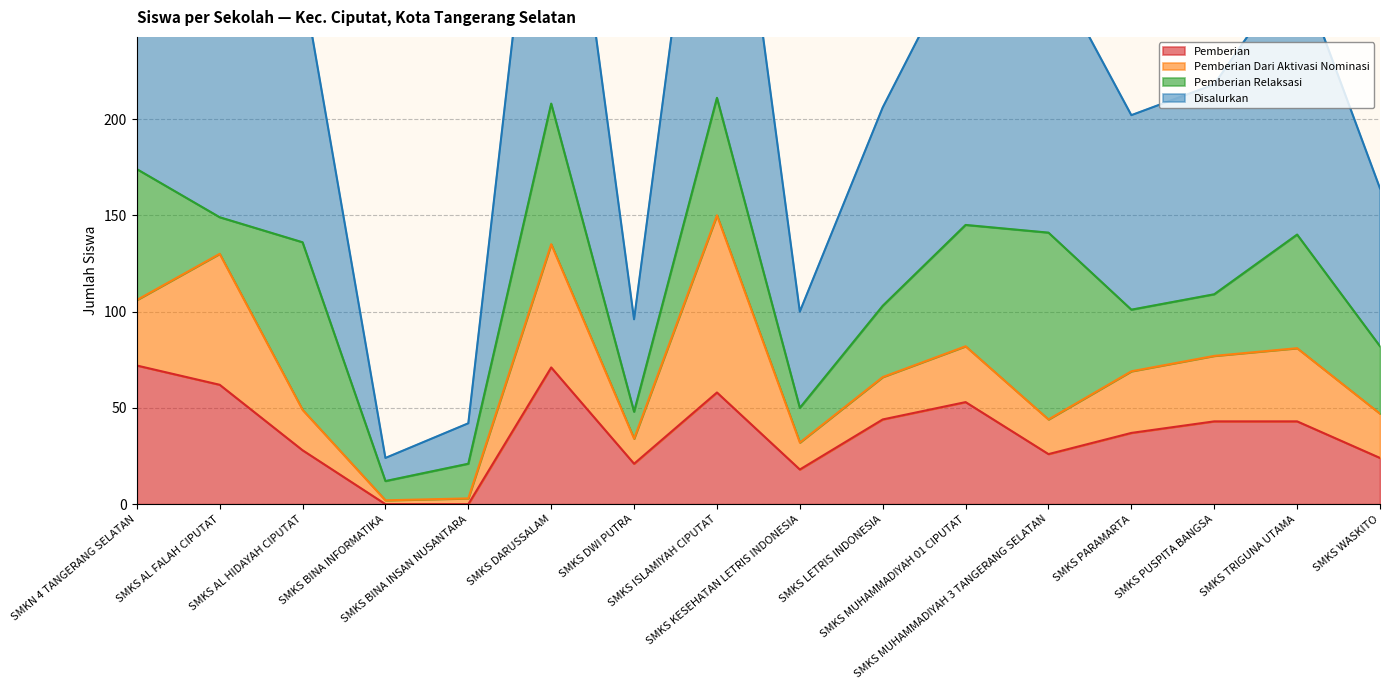

How many interior local valleys does the Disalurkan series have?

4